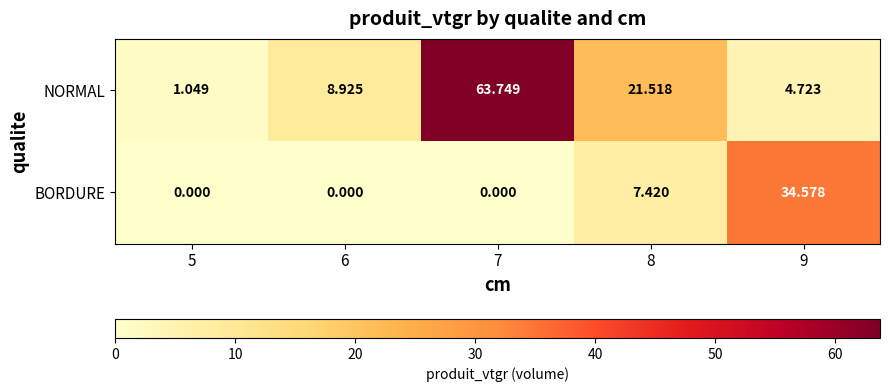

Which series has the largest range (max minus min)?

NORMAL